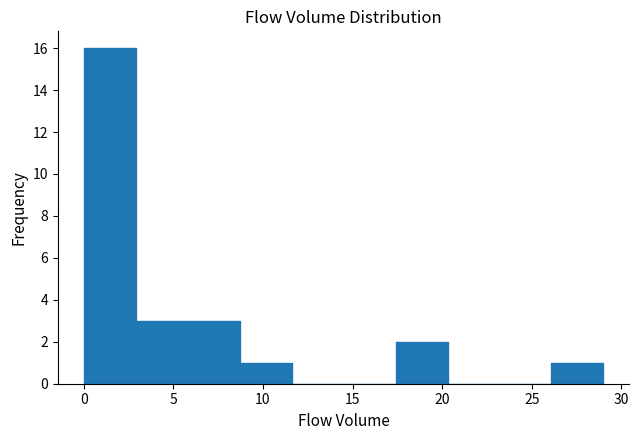

Over which range of the x-axis is the bar tallest?

0.0 to 2.9